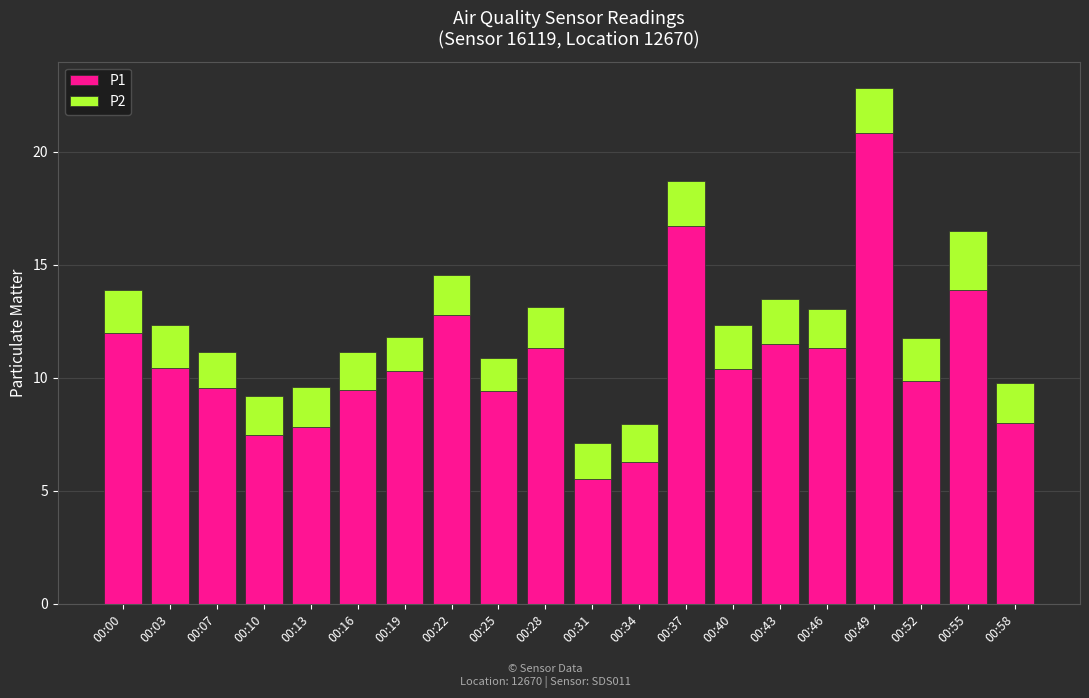

Are the bars horizontal?

No